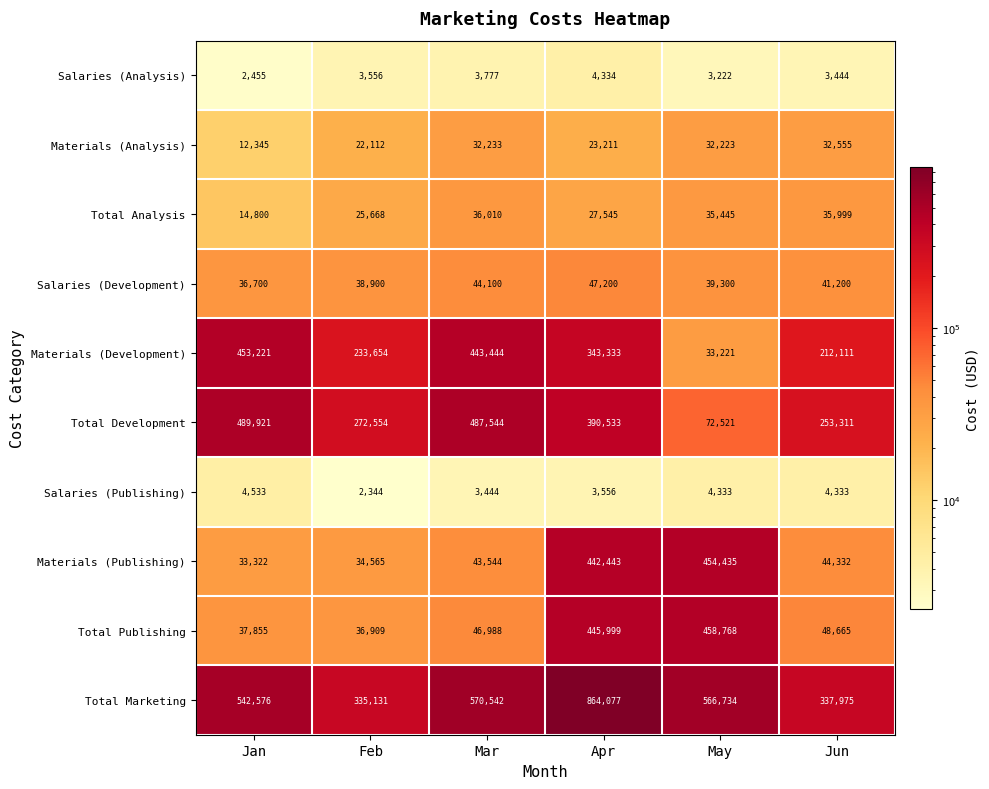

Which series has the widest spread of values?

Total Marketing